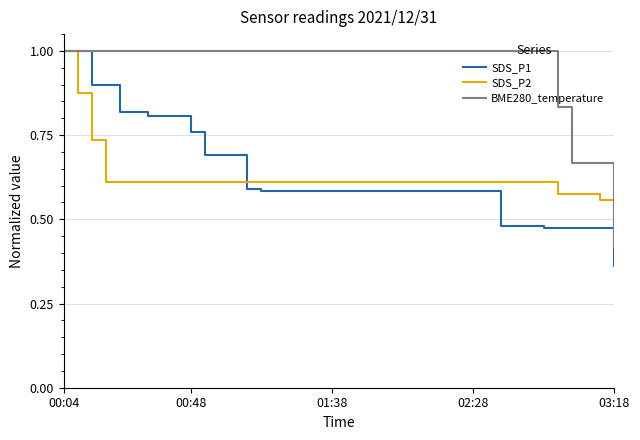

Which series has the largest range (max minus min)?

SDS_P1